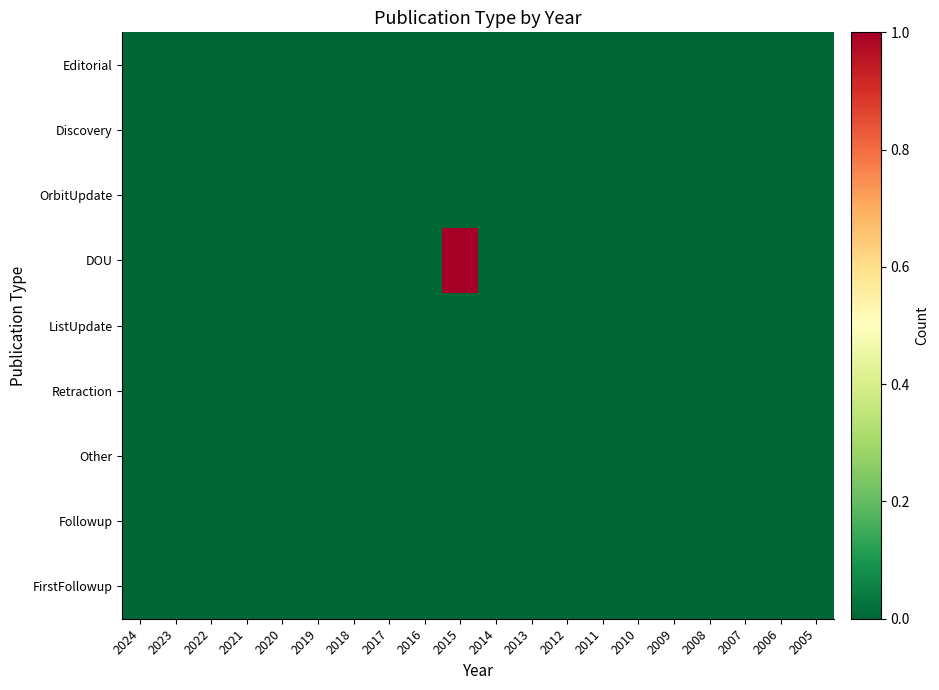

Between 2011 and 2024, which is larger?

2011